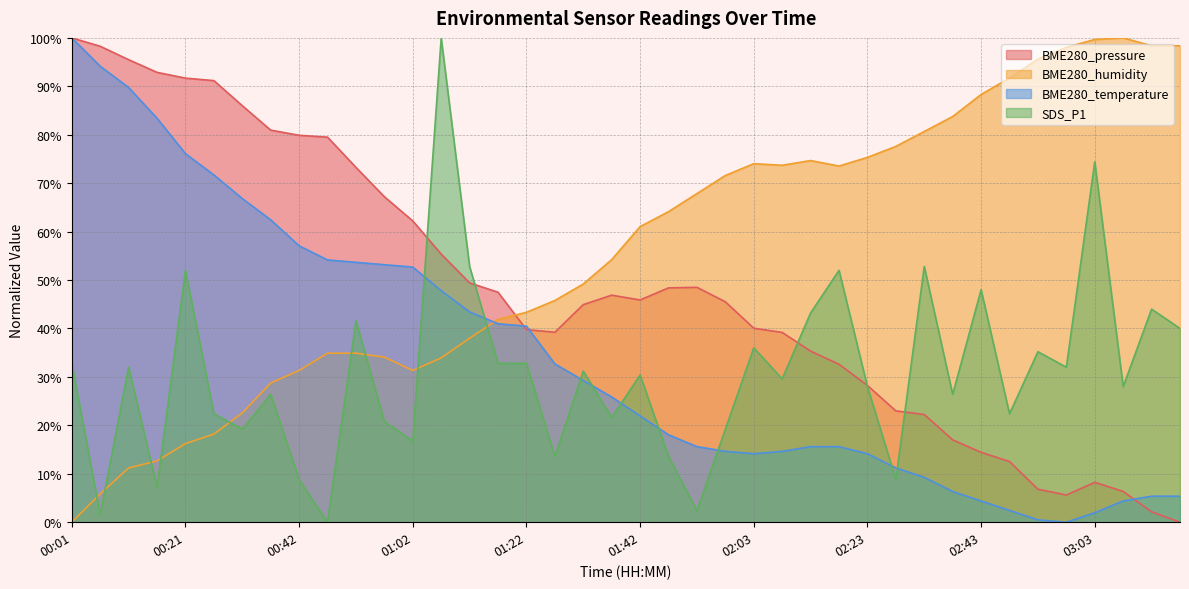

What is the sum of all SDS_P1 values?

1232.8